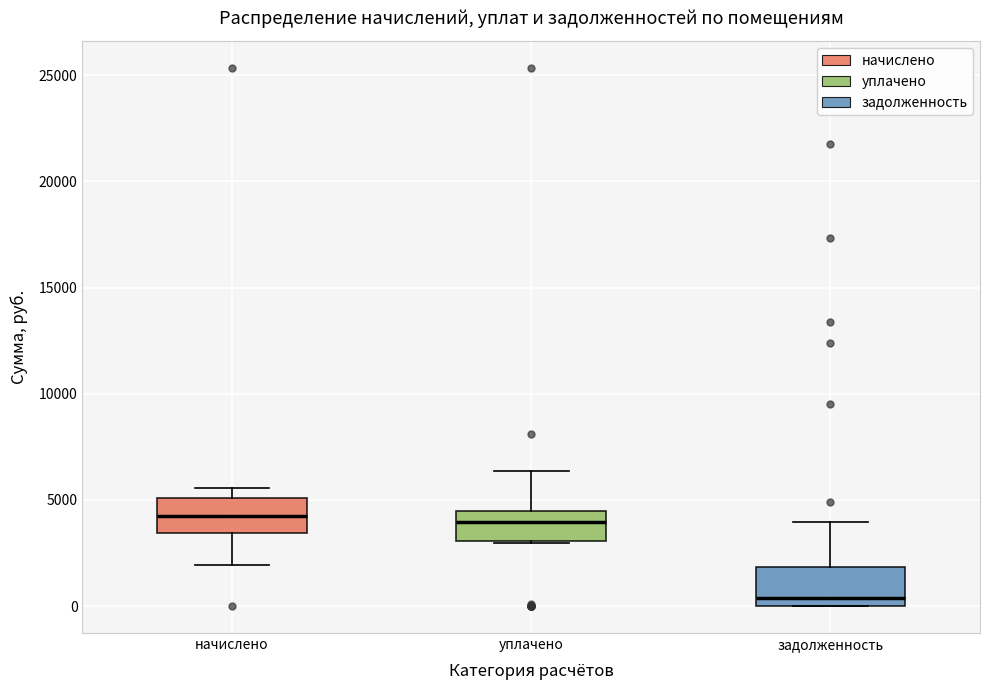

Where is the upper edge of the box for уплачено on the y-axis? The values are not printed on the chart, so give them approximately, as read against the axis.

4500